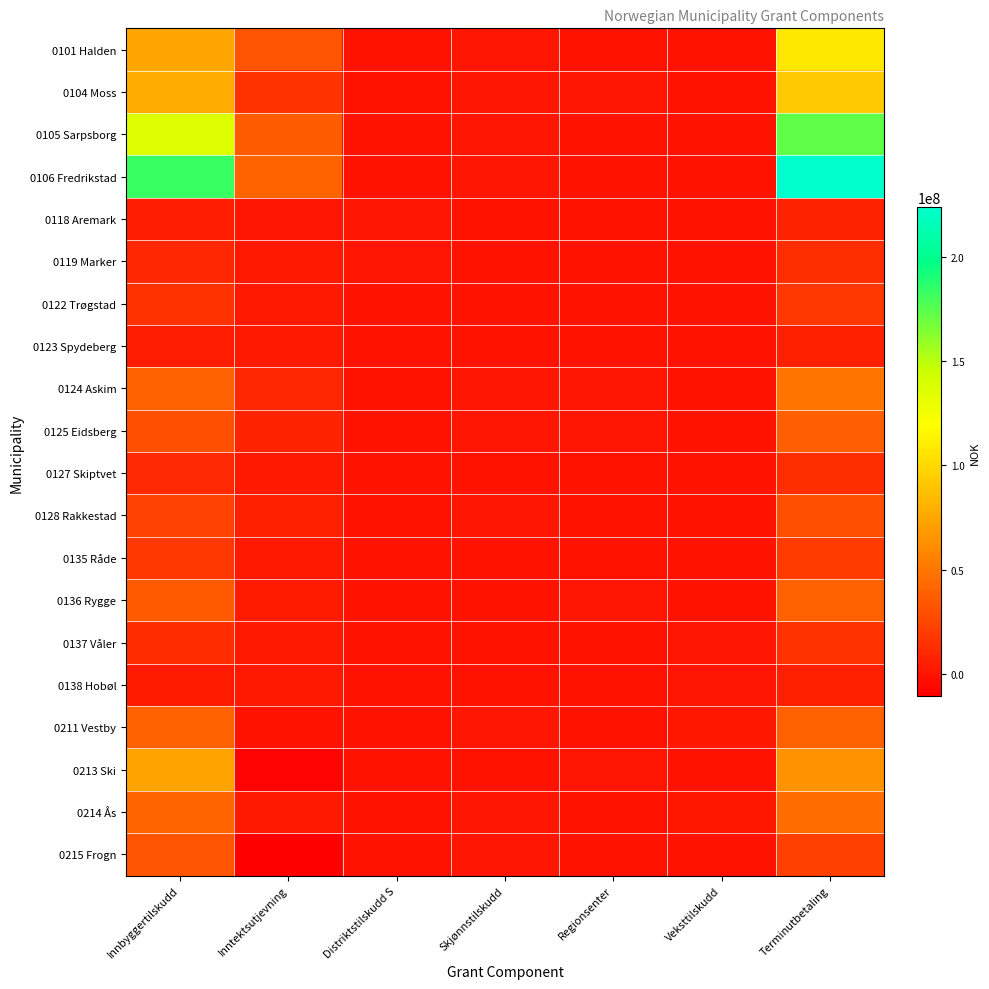

What is the maximum value shown in the chart?

223679492